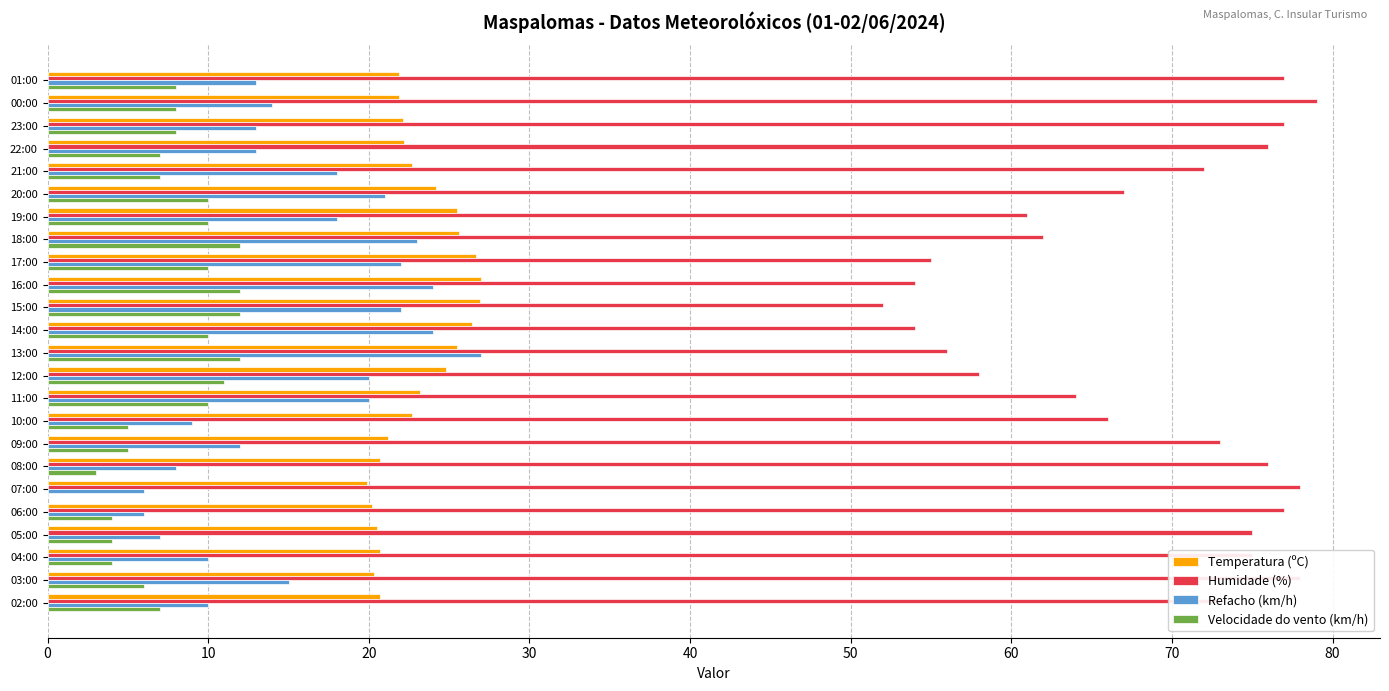

What is the sum of the Velocidade do vento (km/h) values at 03:00 and 09:00?

11.0